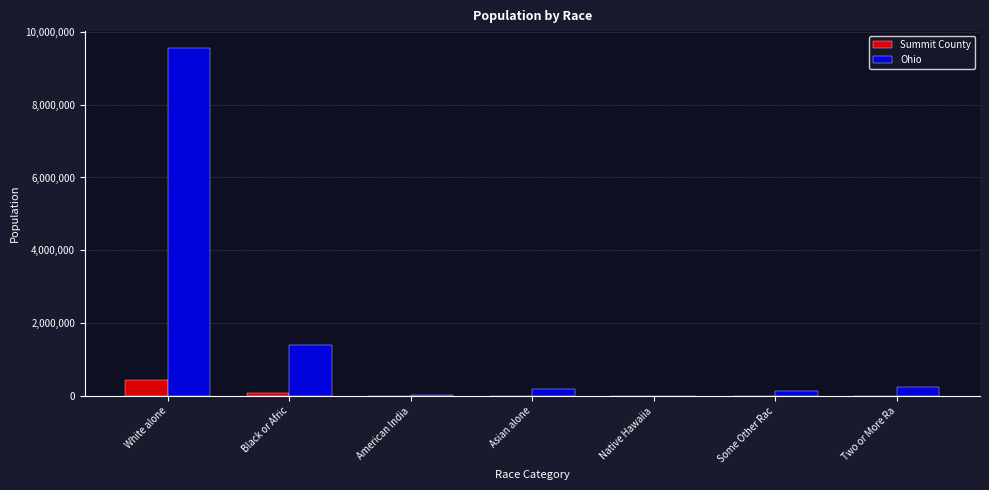

The value of Summit County at Asian alone is 11885. True or false?

True